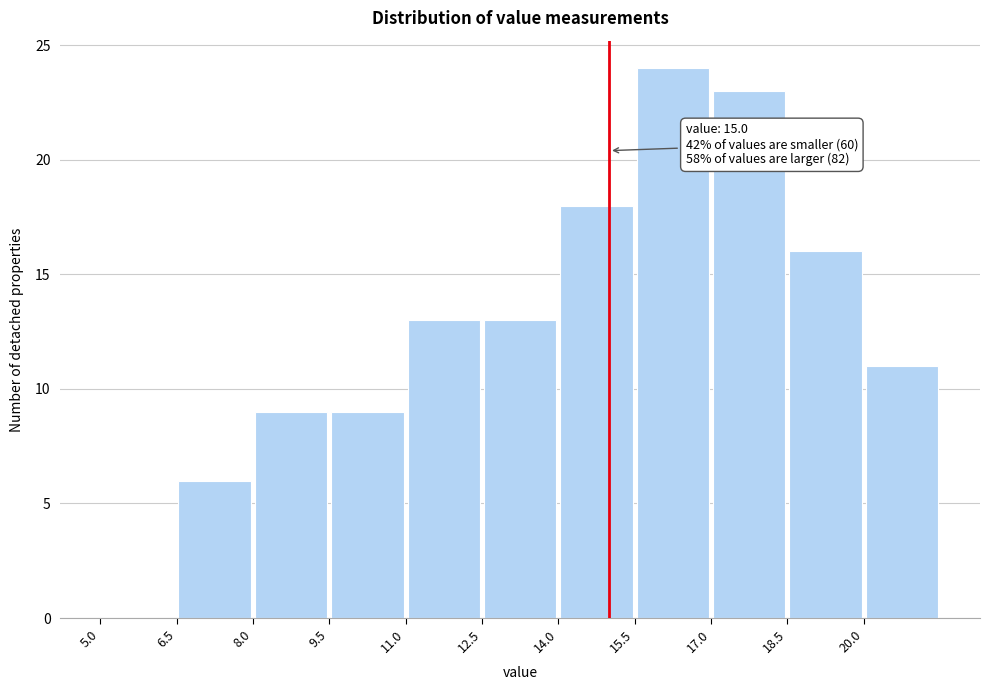

Over which range of the x-axis is the bar tallest?

15.5 to 17.0